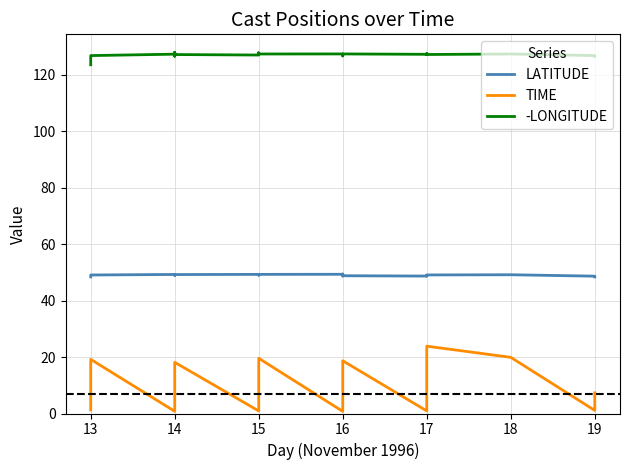

What is the average value of the TIME series?

11.1